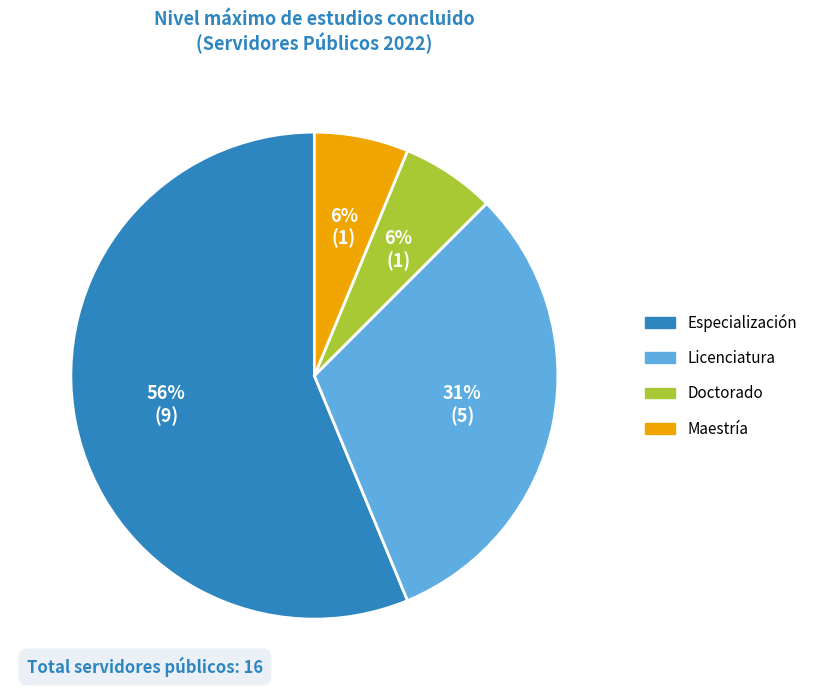

Which category has the biggest portion of the pie?

Especialización